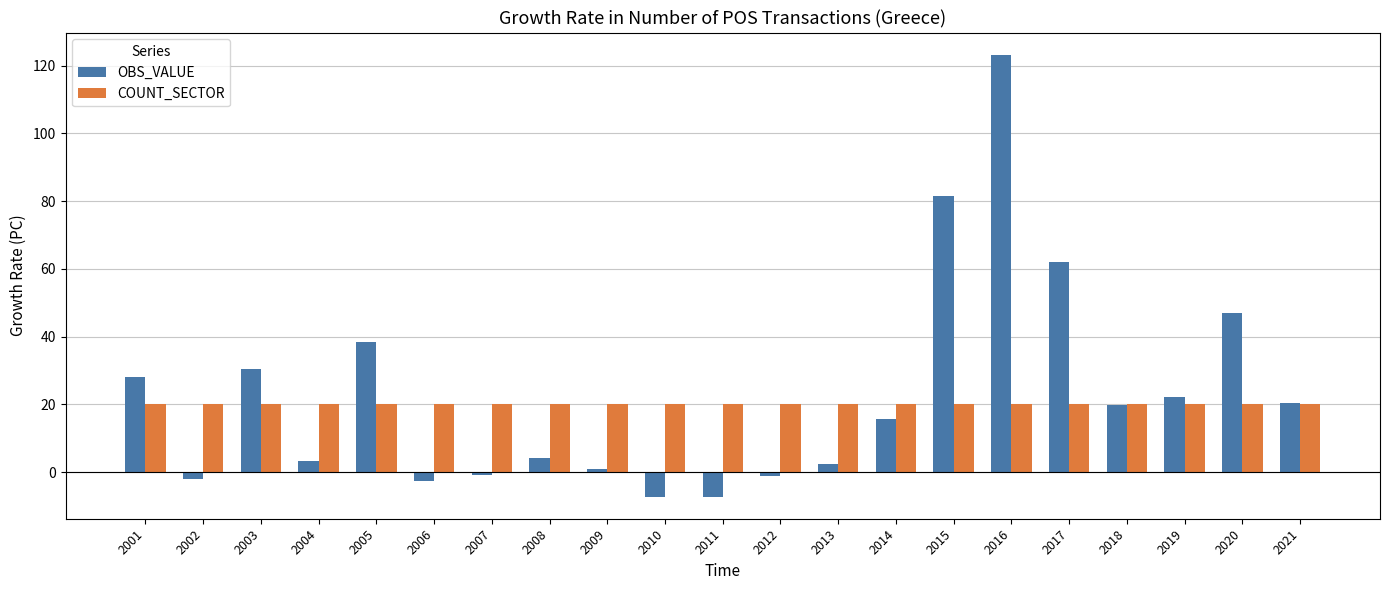

How many series are shown in this chart?

2